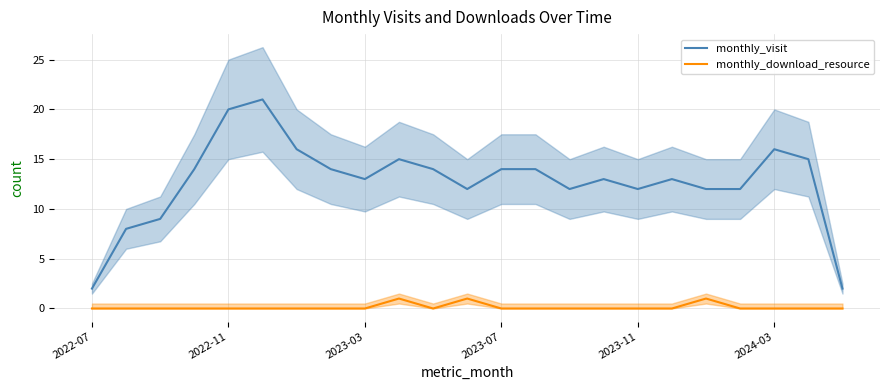

Reading left to right, extract all data points from this chart.

monthly_visit: 2	8	9	14	20	21	16	14	13	15	14	12	14	14	12	13	12	13	12	12	16	15	2
monthly_download_resource: 0	0	0	0	0	0	0	0	0	1	0	1	0	0	0	0	0	0	1	0	0	0	0